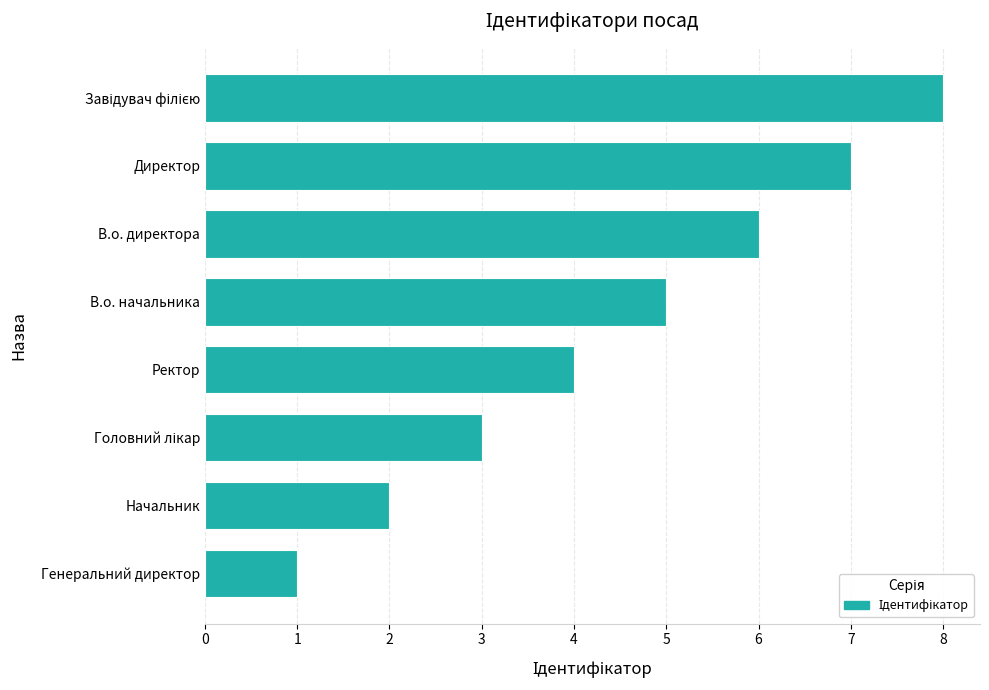

Which has a higher value, Ректор or В.о. директора?

В.о. директора